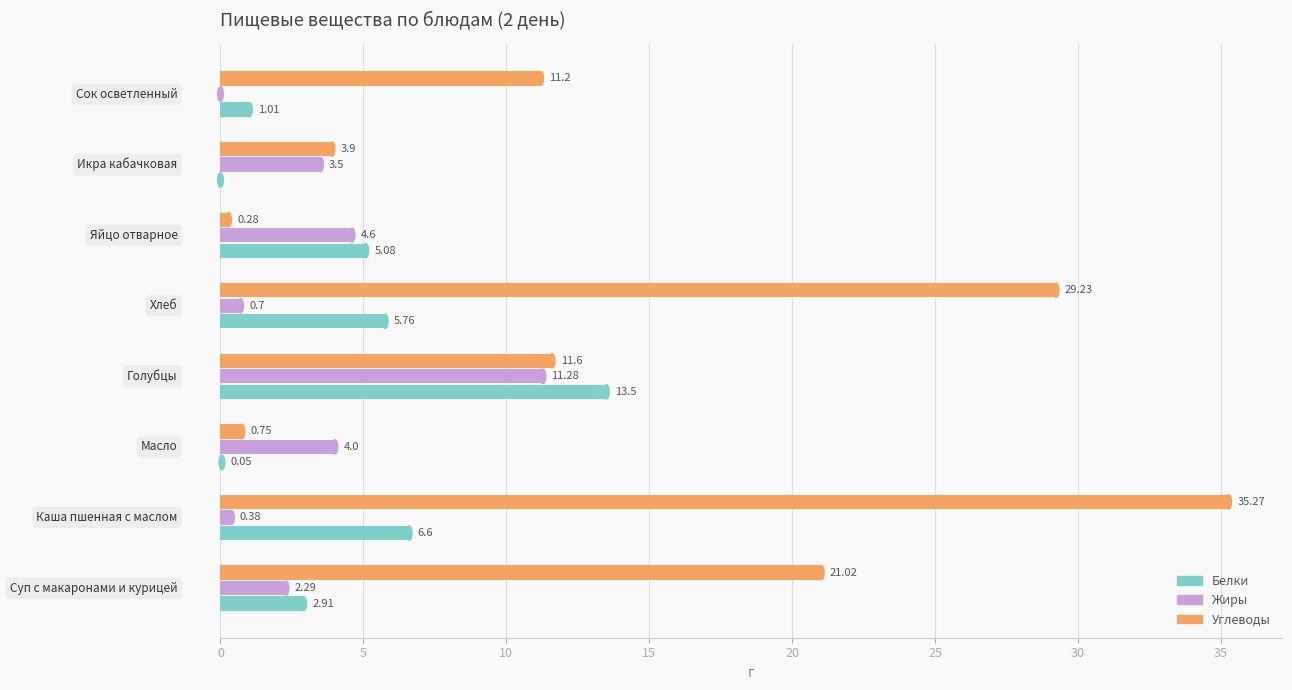

Which series has the largest total across all categories?

Углеводы